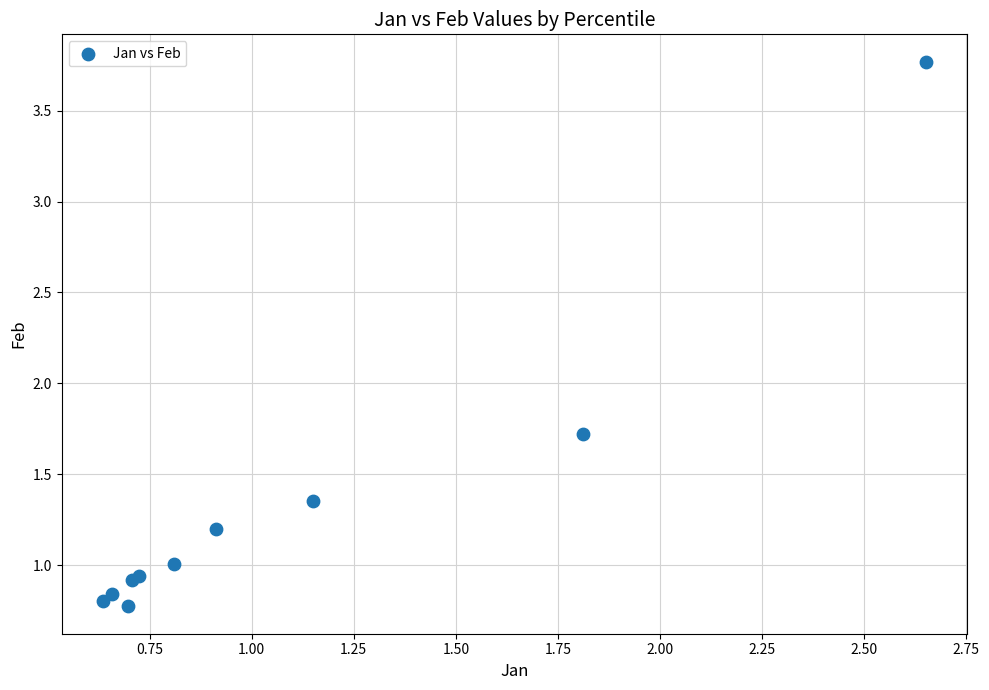

What Y value in the scatter plot is closest to 2?

1.7